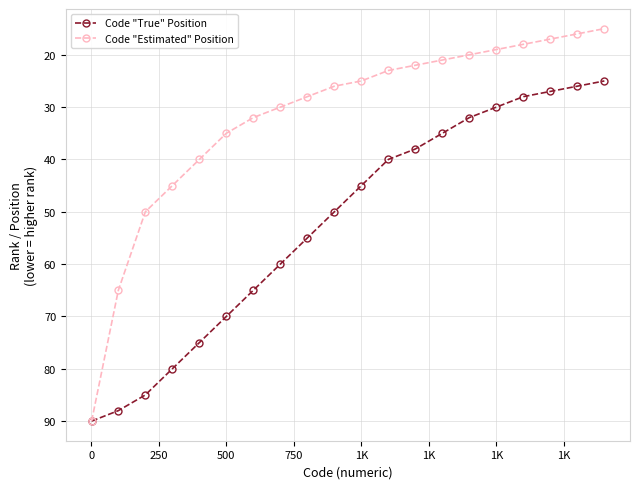

What is the value of the Code "Estimated" Position point at the 1st from the left?

90